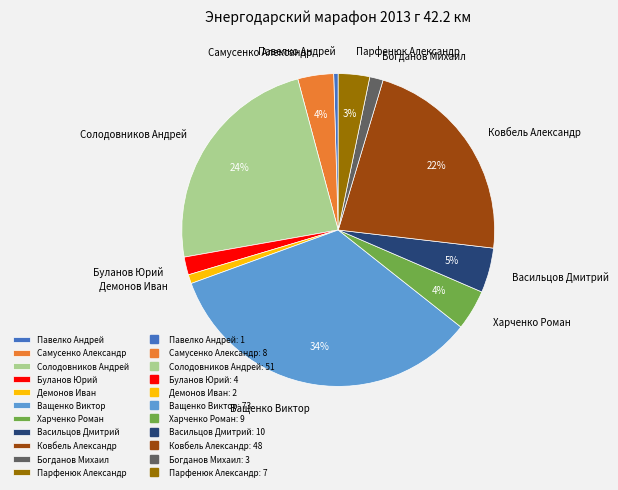

Is there any slice that represents more than half of the pie?

No